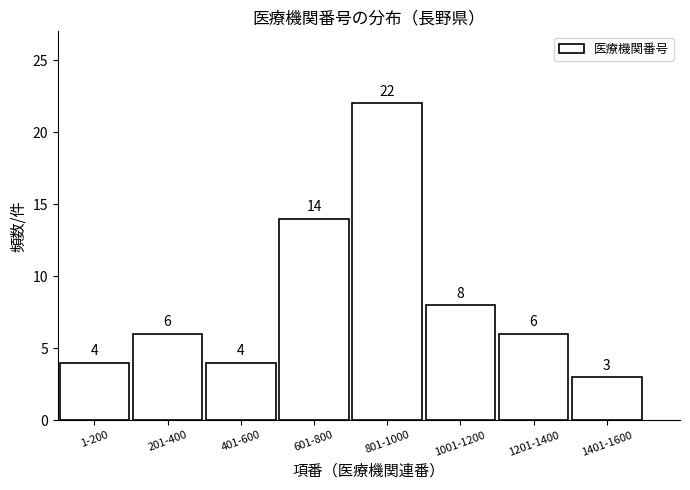

Reading left to right, transcribe all the data shown in this chart.

1-200=4	201-400=6	401-600=4	601-800=14	801-1000=22	1001-1200=8	1201-1400=6	1401-1600=3